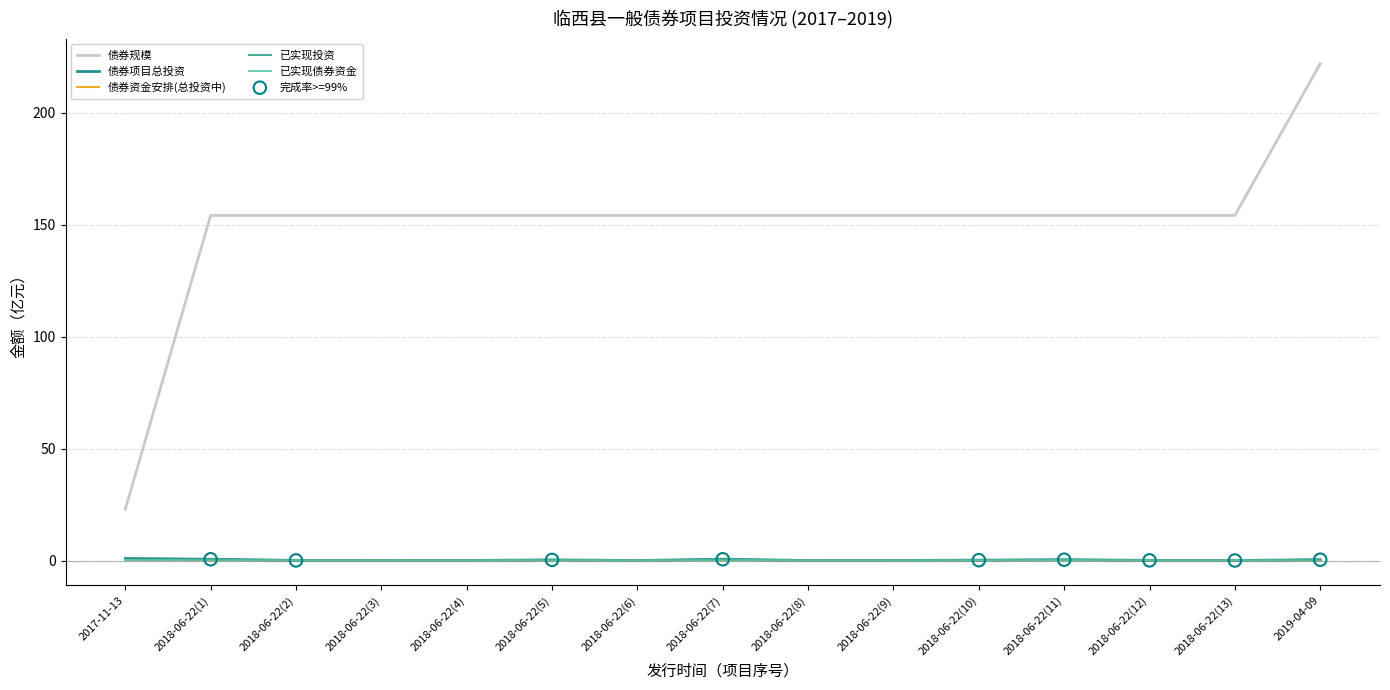

Which series reaches the minimum Y coordinate?

债券资金安排(总投资中)